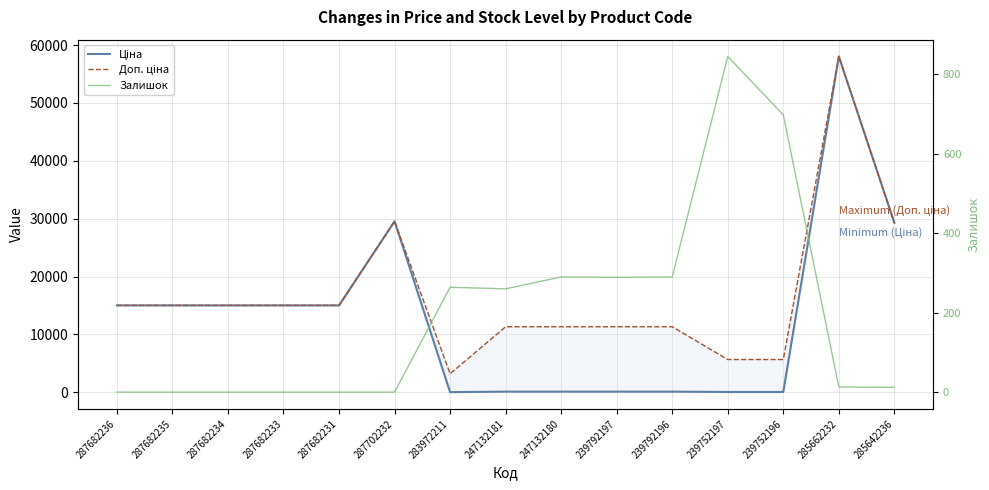

What is the total value across all series at 287682236?

30038.4